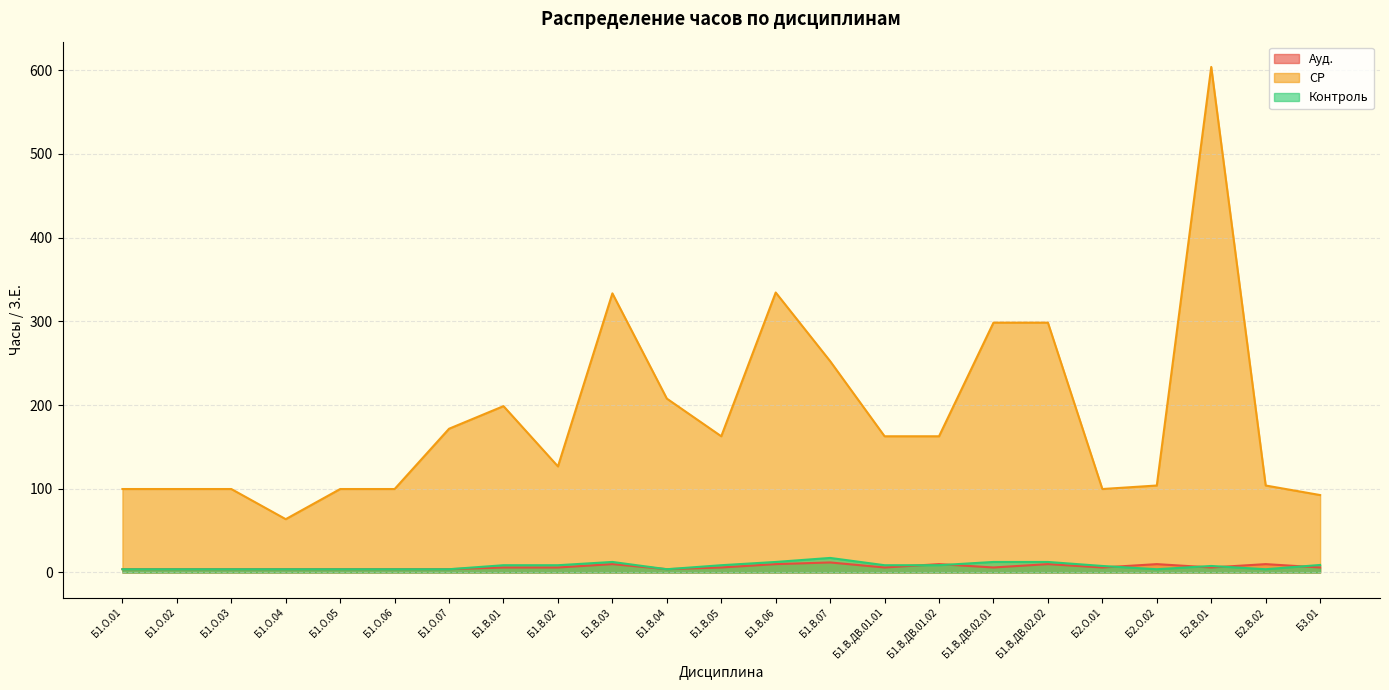

What are all the series names shown in the legend?

Ауд., СР, Контроль